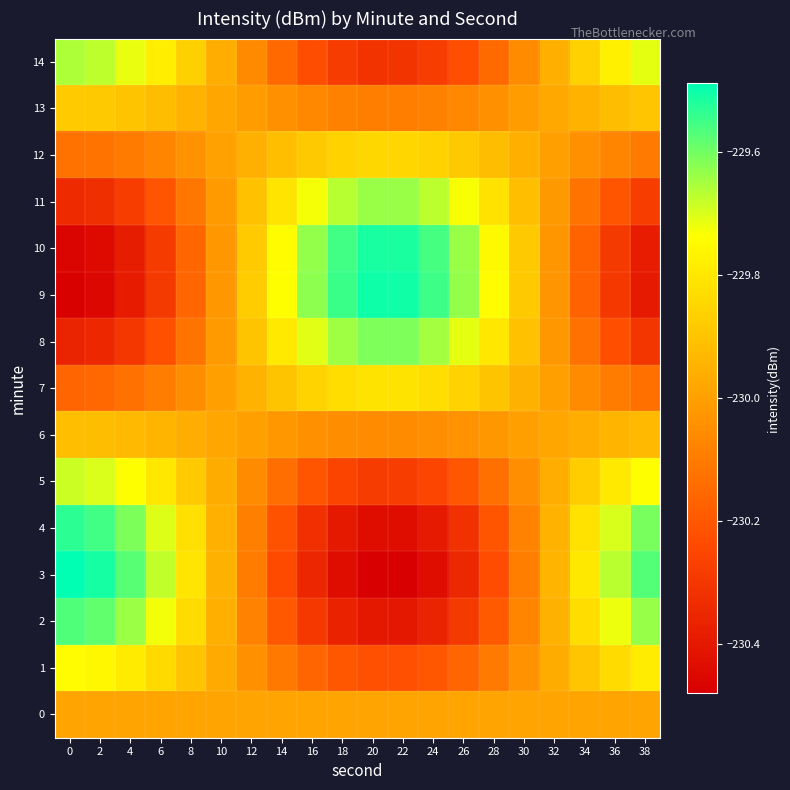

Which series has the largest range (max minus min)?

3